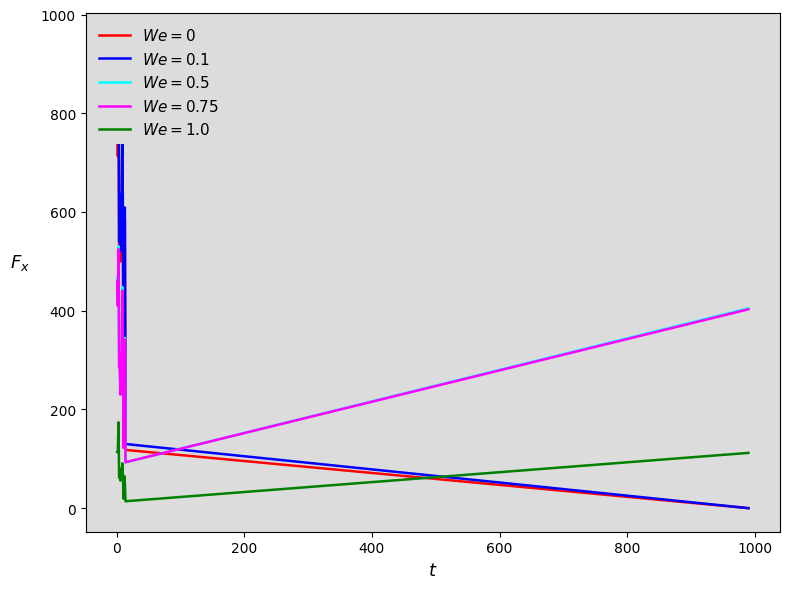

Is this an area chart (filled region under the line)?

No